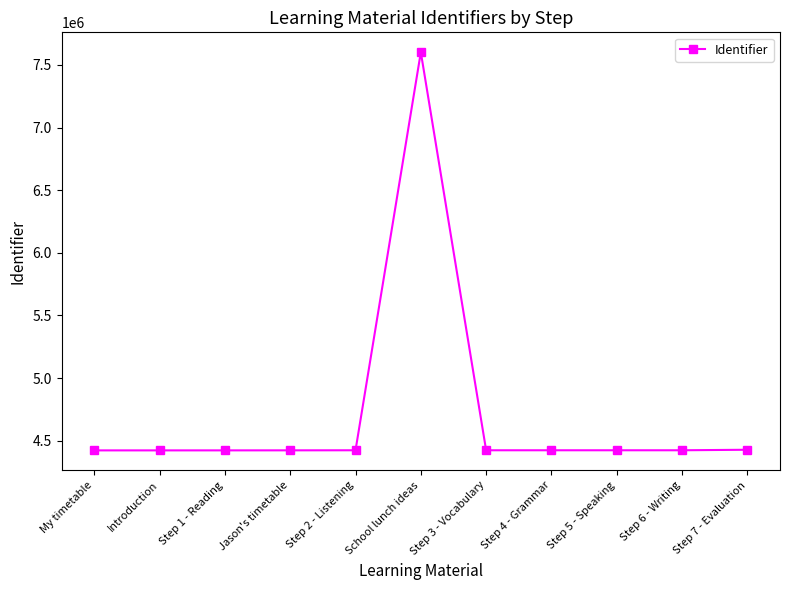

The value at Step 5 - Speaking is 4424033. True or false?

True